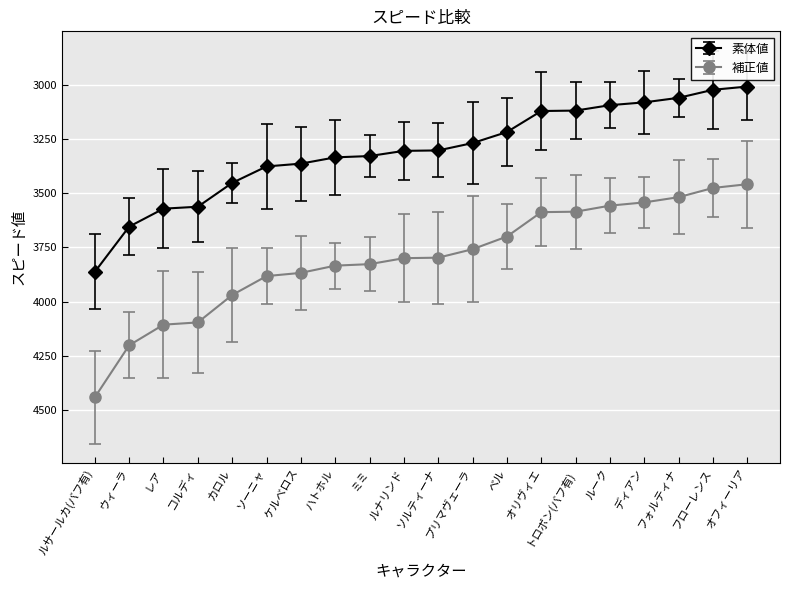

True or false: 素体値 and 補正値 intersect in this chart.

False